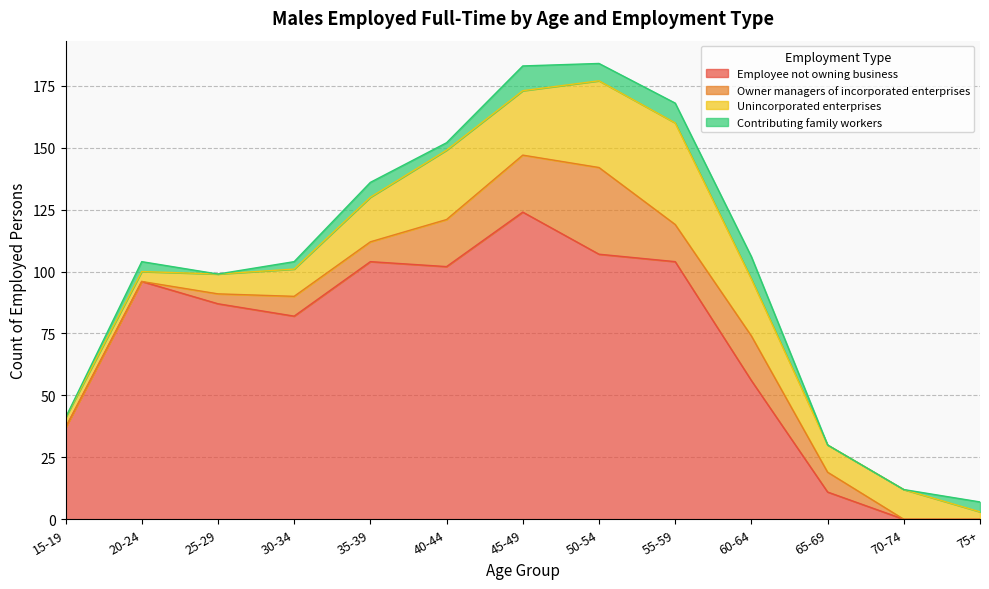

Where is the first local maximum for Owner managers of incorporated enterprises?

50-54